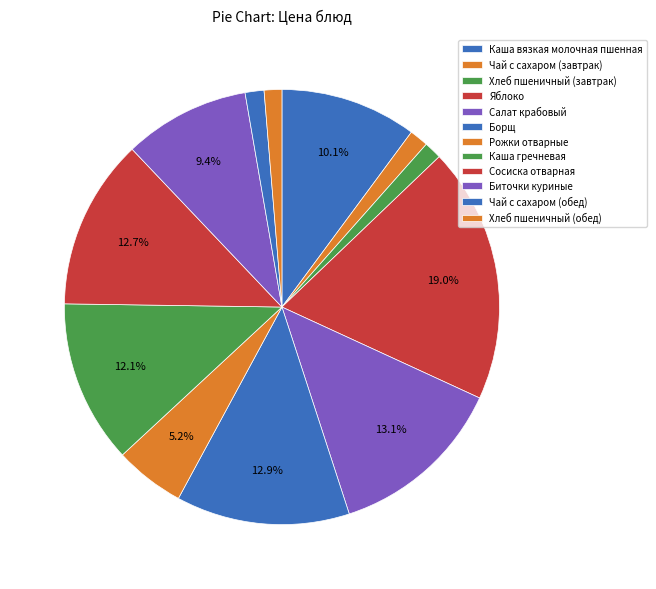

Count the number of slices in the pie.

12